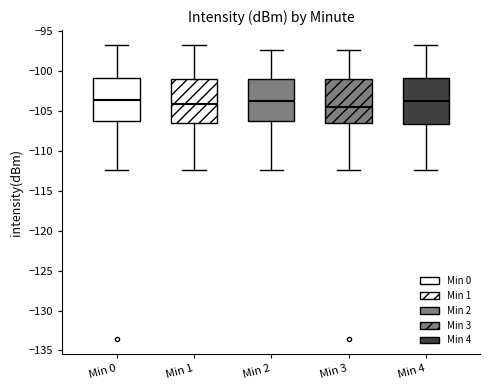

Reading left to right, transcribe this box plot: for each box, give where its median line is, the range the box spans, and where its two whiskers end, as read against the y-axis. The values are not printed on the chart, so give them approximately, as read against the axis.

Min 0: median -103.5, box -106.0 to -101.0, whiskers -112.5 to -96.5
Min 1: median -104.0, box -106.5 to -101.0, whiskers -112.5 to -96.5
Min 2: median -104.0, box -106.0 to -101.0, whiskers -112.5 to -97.5
Min 3: median -104.5, box -106.5 to -101.0, whiskers -112.5 to -97.5
Min 4: median -104.0, box -106.5 to -101.0, whiskers -112.5 to -96.5